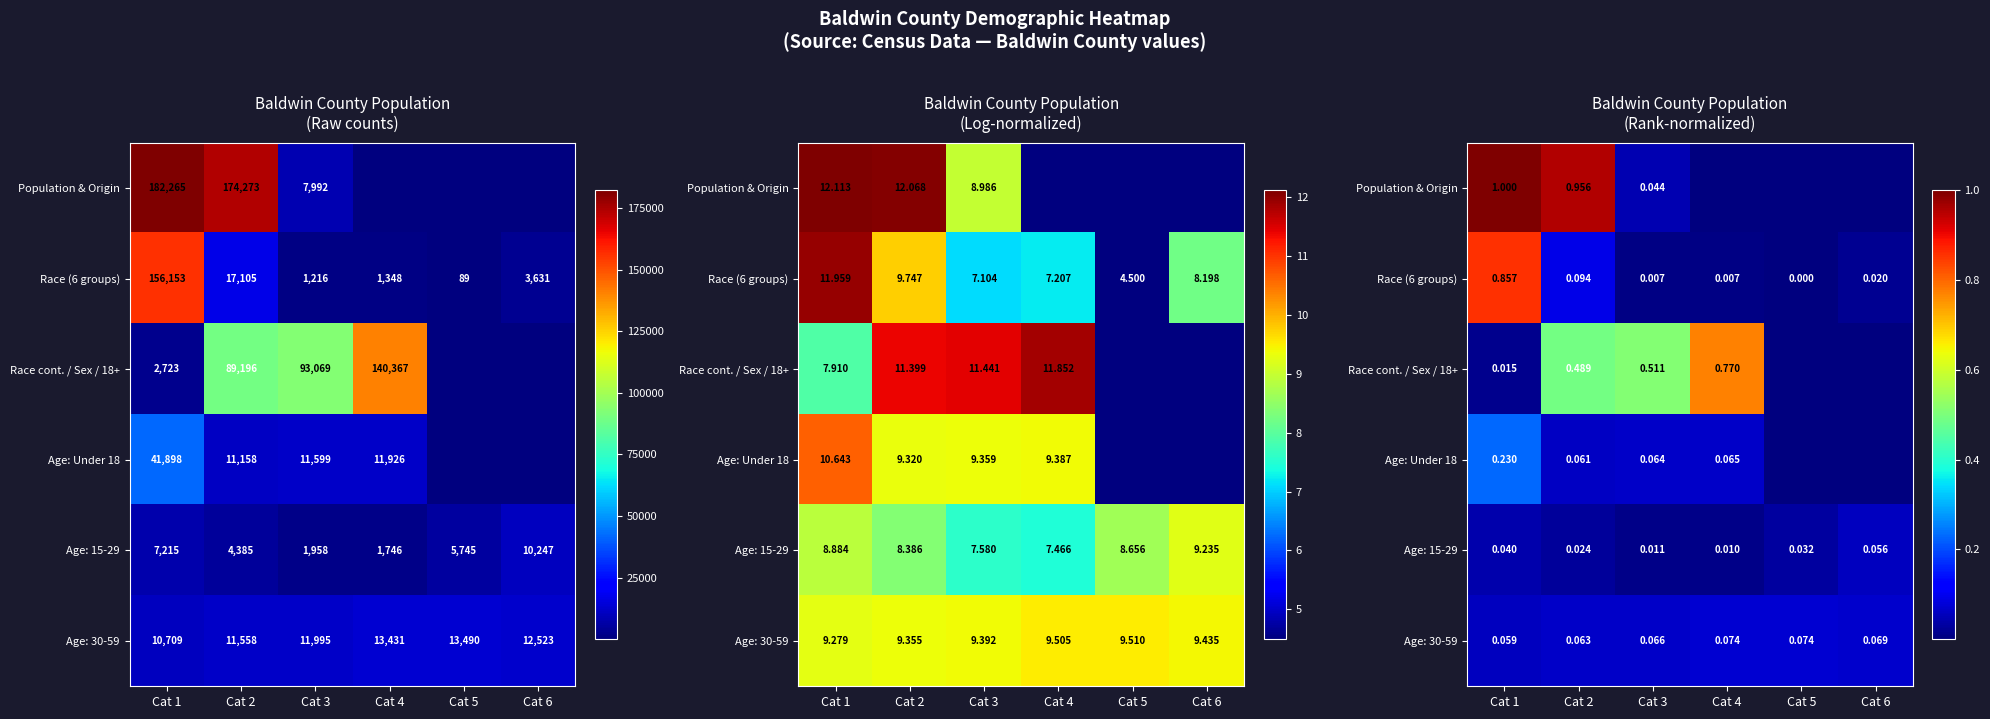

Which series changed the most between Cat 4 and Cat 6?

Age: 15-29